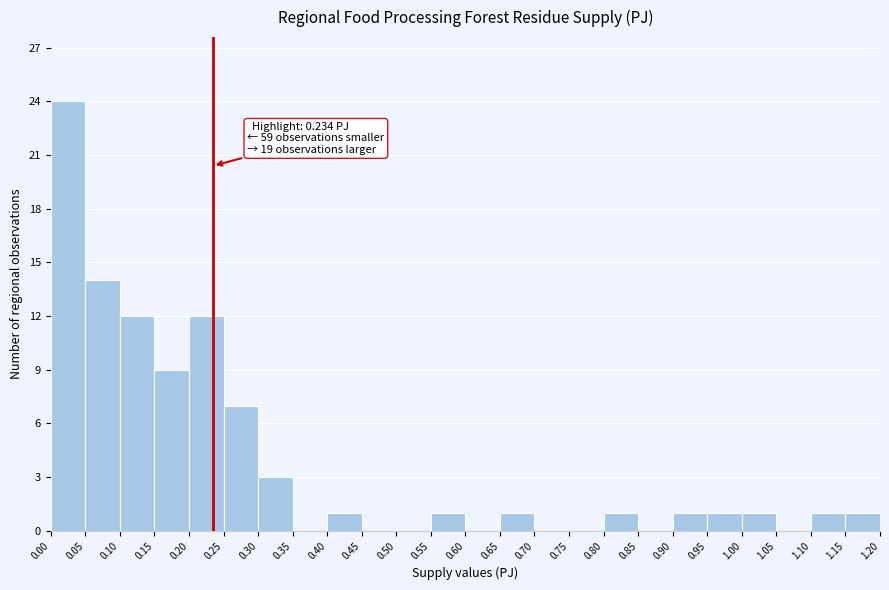

Over which range of the x-axis is the bar tallest?

0.00 to 0.05